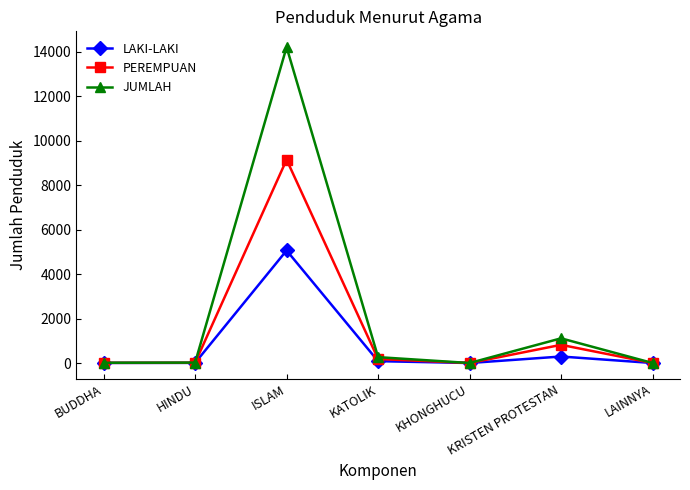

What is the label of the 5th point from the right?

ISLAM